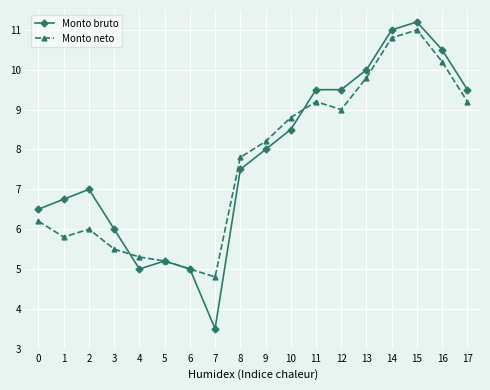

How many values in the Monto bruto series are below 8?

9